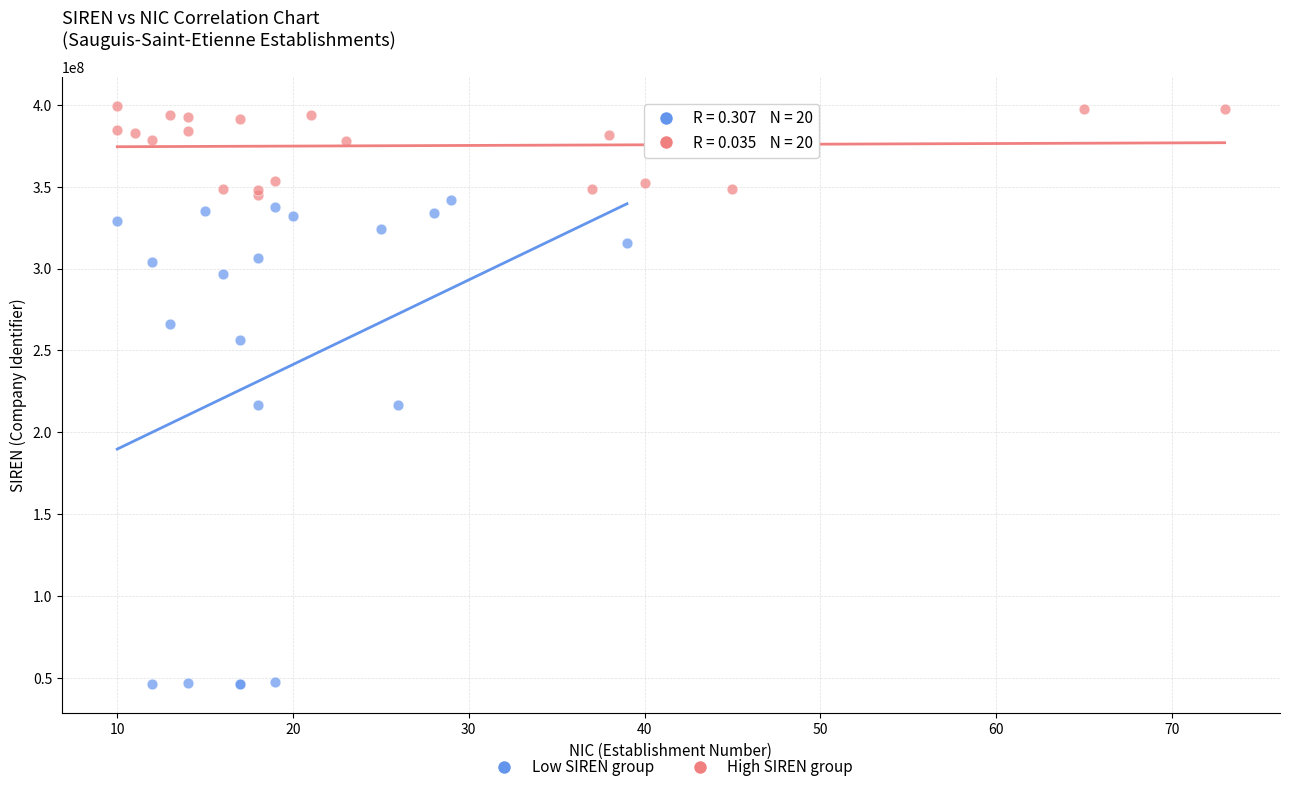

Which series has the widest spread of Y values?

Low SIREN group